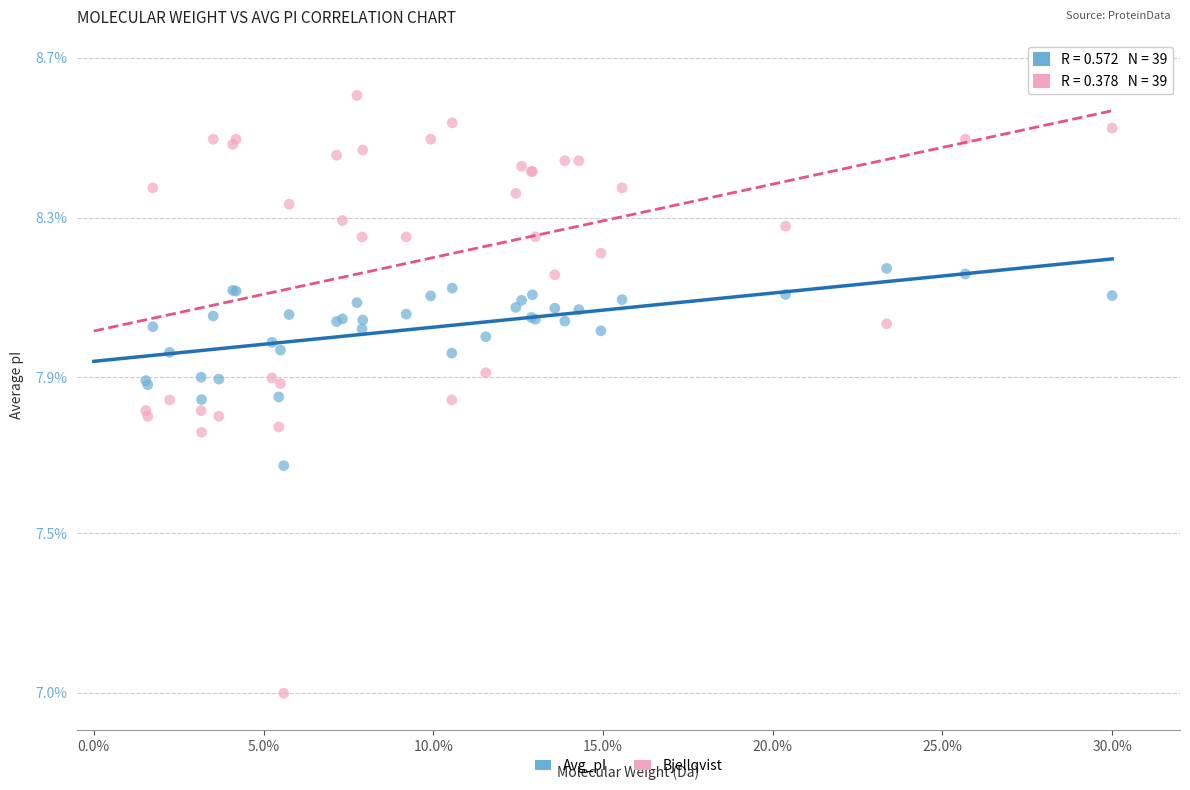

What are all the series names shown in the legend?

Avg_pI, Bjellqvist